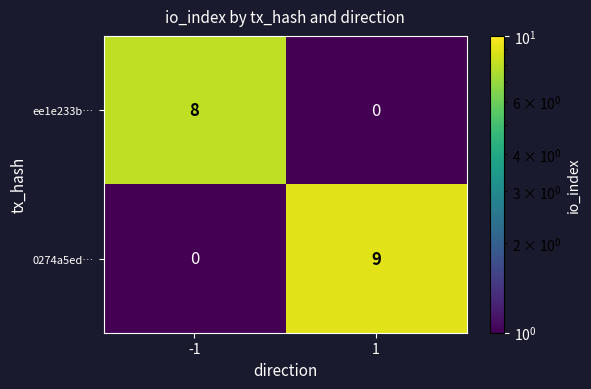

Count the number of data series in this chart.

2